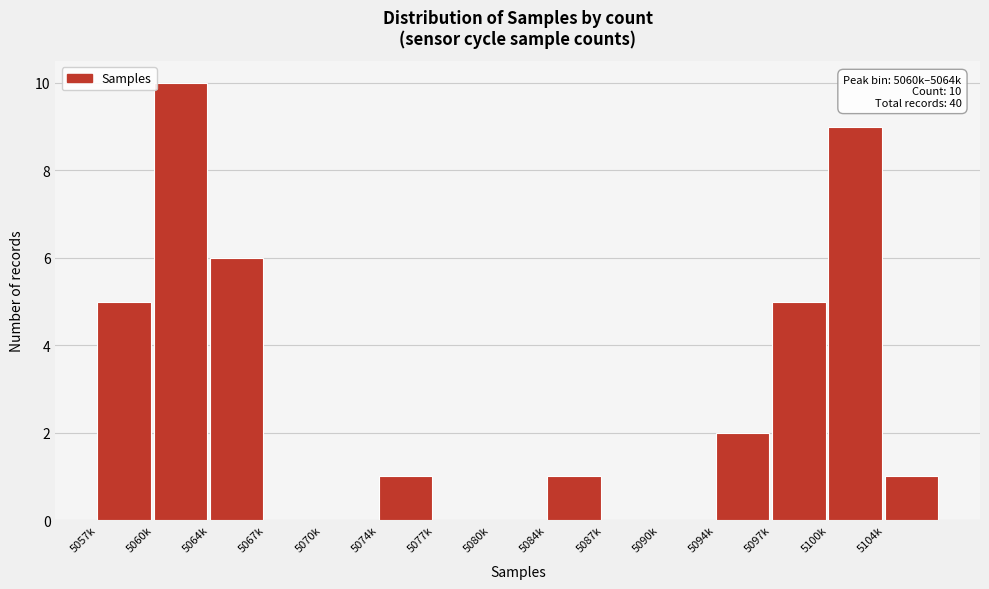

Reading left to right, list all the values displayed in this chart.

5057k=5	5060k=10	5064k=6	5067k=0	5070k=0	5074k=1	5077k=0	5080k=0	5084k=1	5087k=0	5090k=0	5094k=2	5097k=5	5100k=9	5104k=1